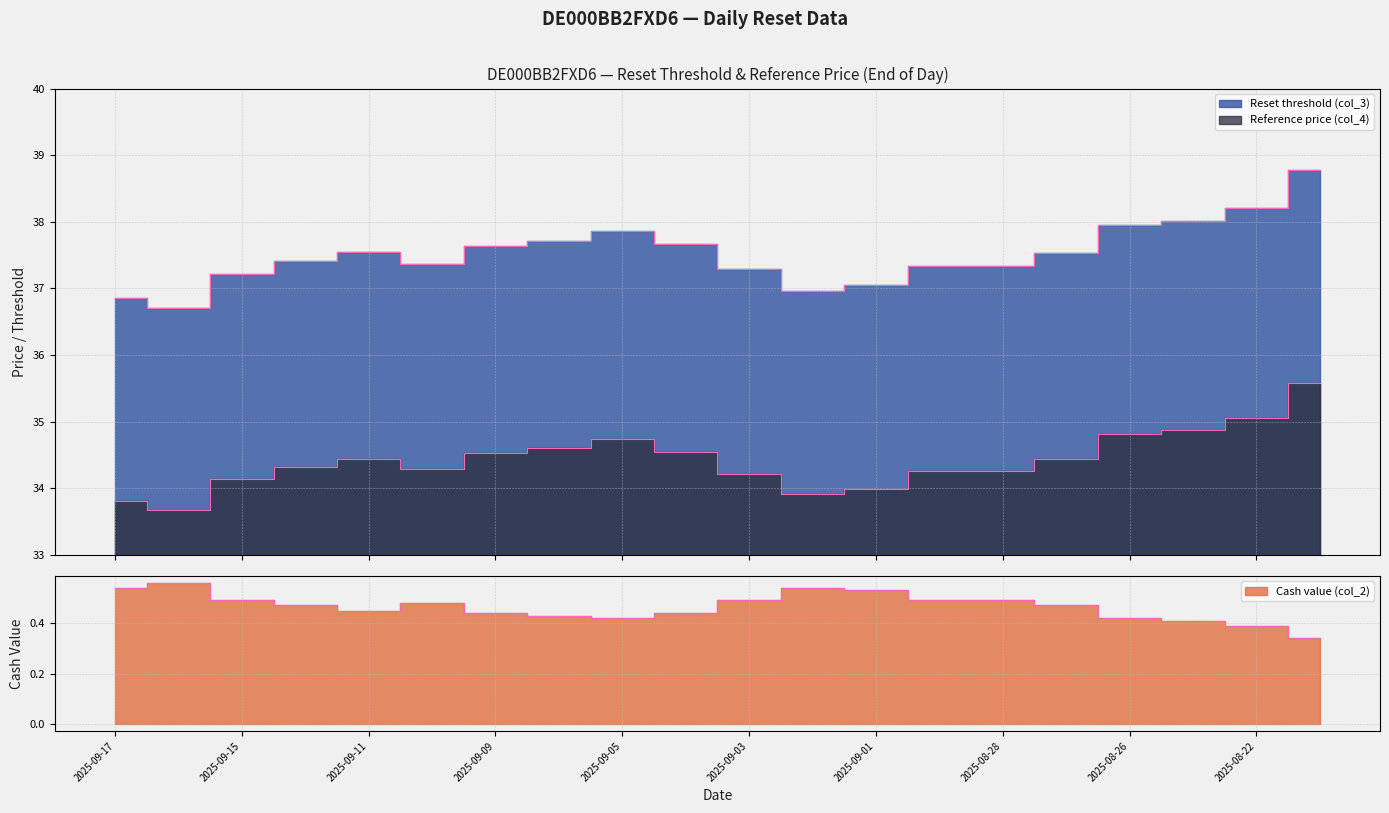

How many lines are shown in the chart?

3